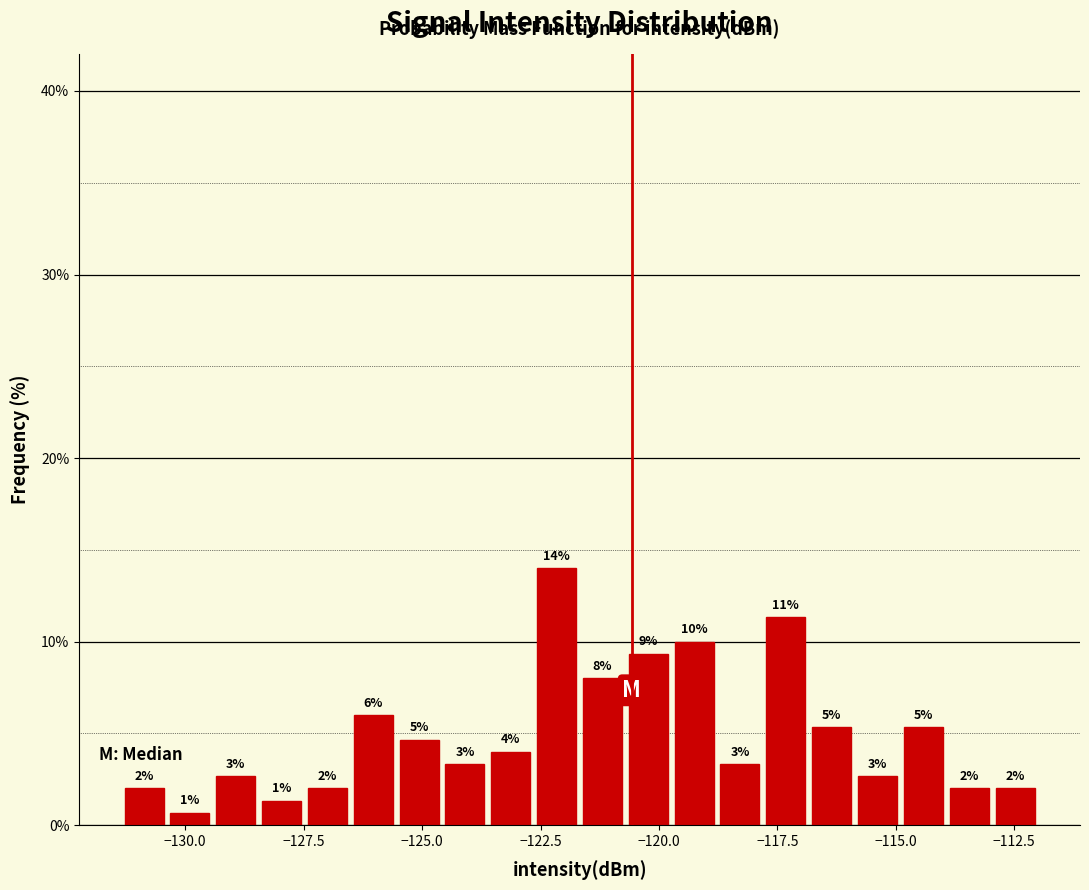

Around what value on the x-axis is the tallest bar? Give the approximate position of its centre, as read against the axis.

-122.0